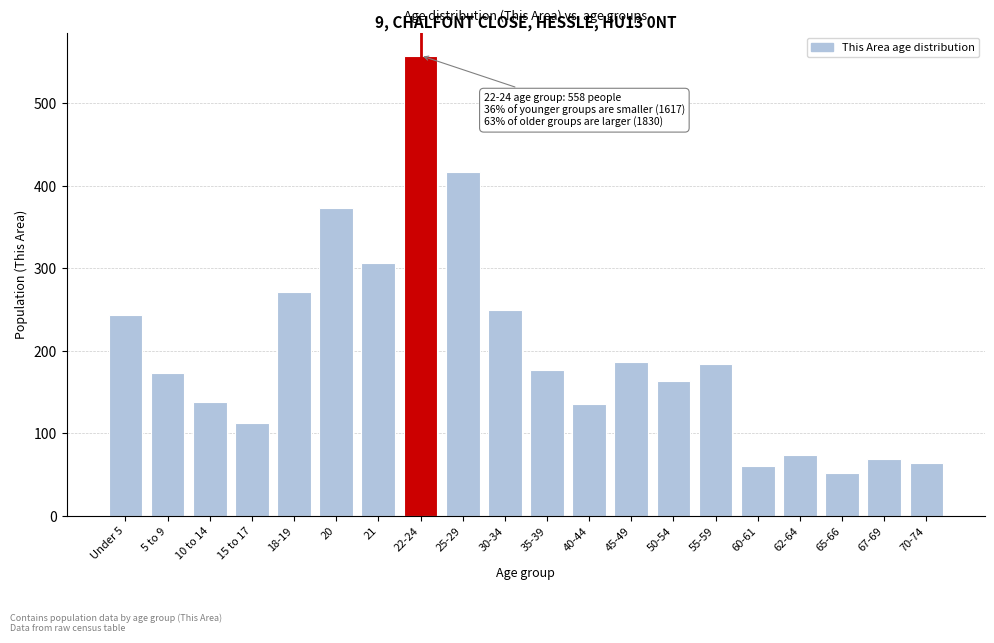

The chart shows a value of 42 at 67-69. True or false?

False